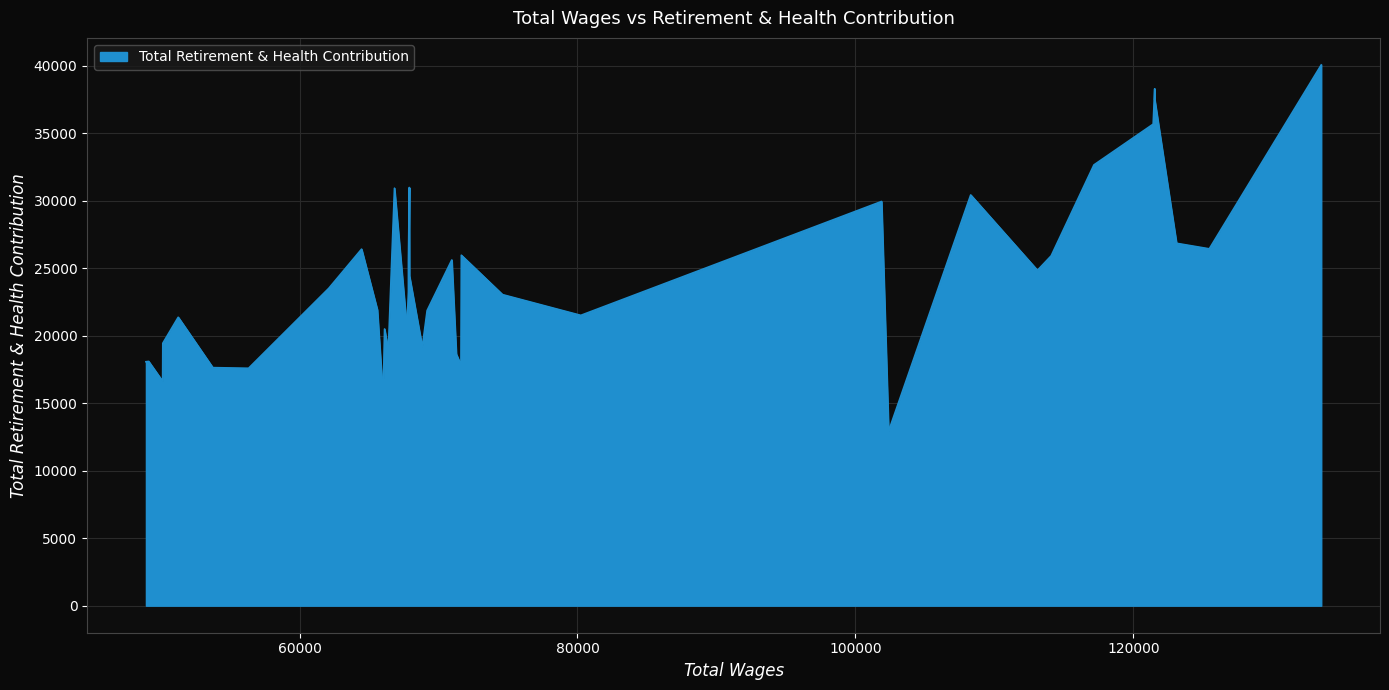

What is the sum of the values at 3 and 17?

63882